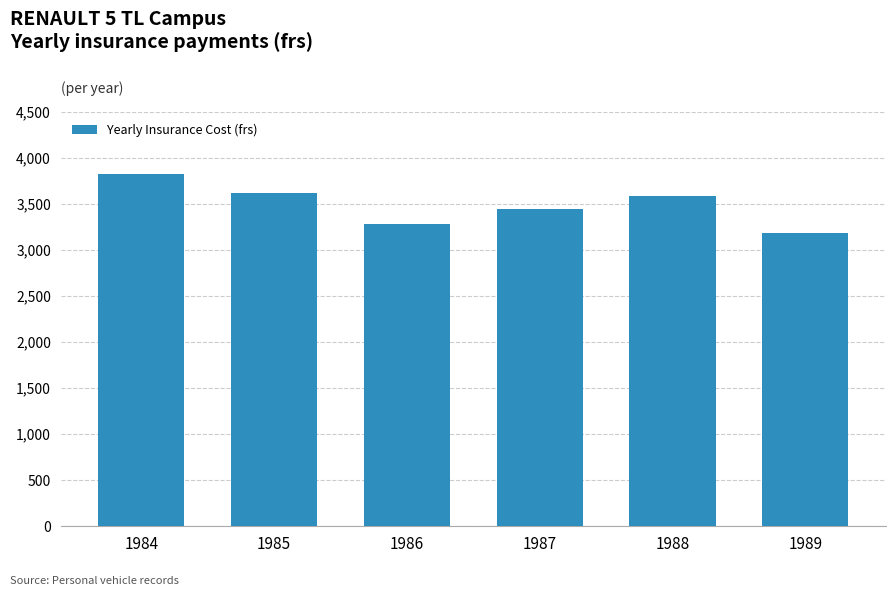

The chart shows a value of 3186.3 at 1989. True or false?

True